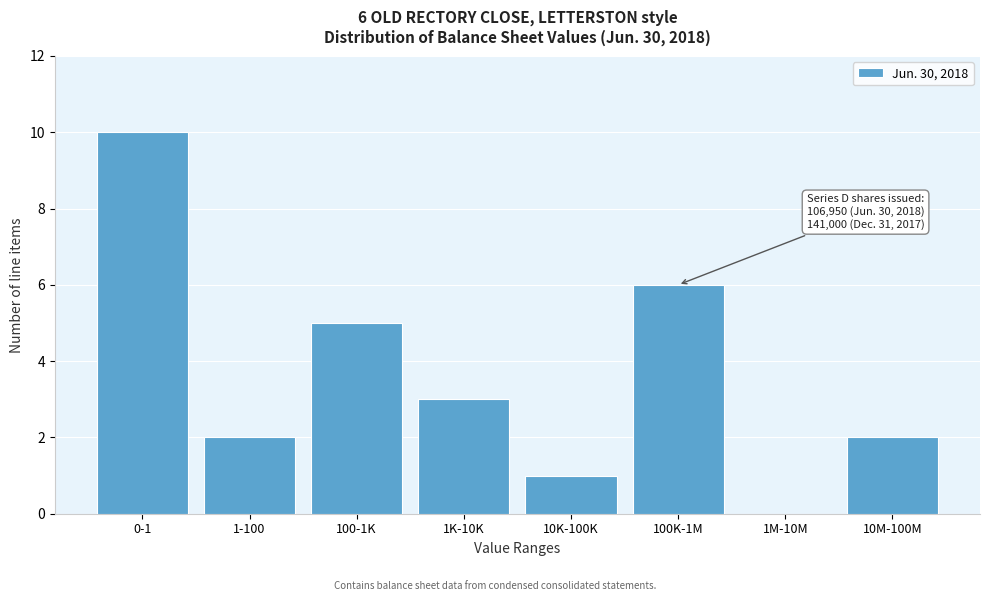

Reading right to left, list all the values displayed in this chart.

10M-100M=2	1M-10M=0	100K-1M=6	10K-100K=1	1K-10K=3	100-1K=5	1-100=2	0-1=10